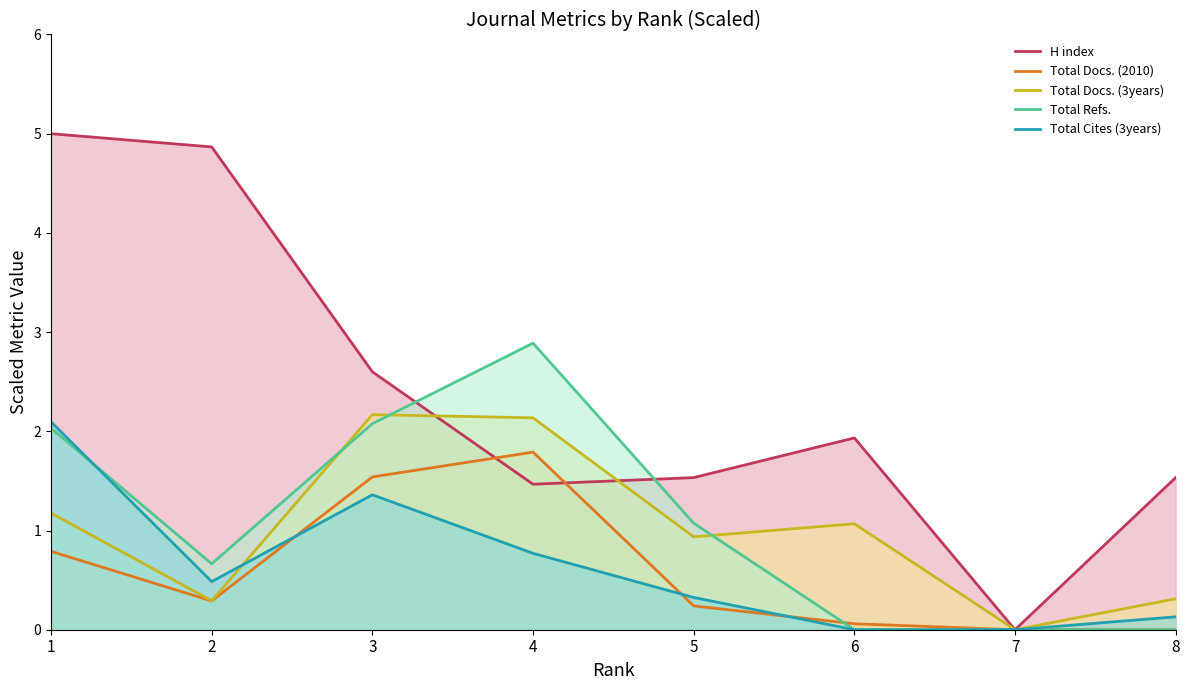

In H index, how many points are higher than both neighbors (excluding endpoints)?

1